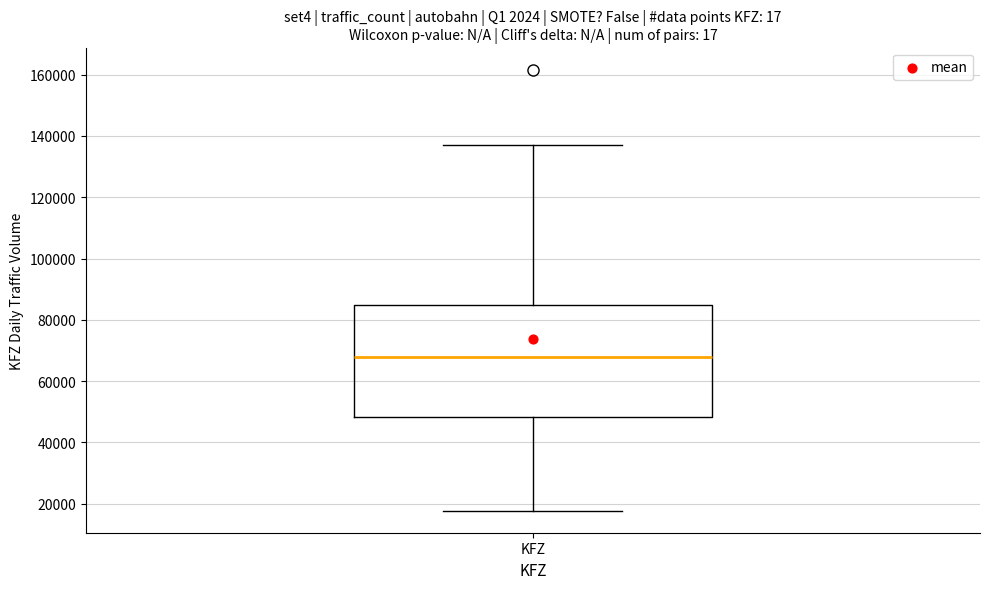

Read this box plot against the y-axis: the position of the median line, the range covered by the box, and the ends of both whiskers. The values are not printed on the chart, so give them approximately, as read against the axis.

median 68000, box 48000 to 84000, whiskers 18000 to 138000